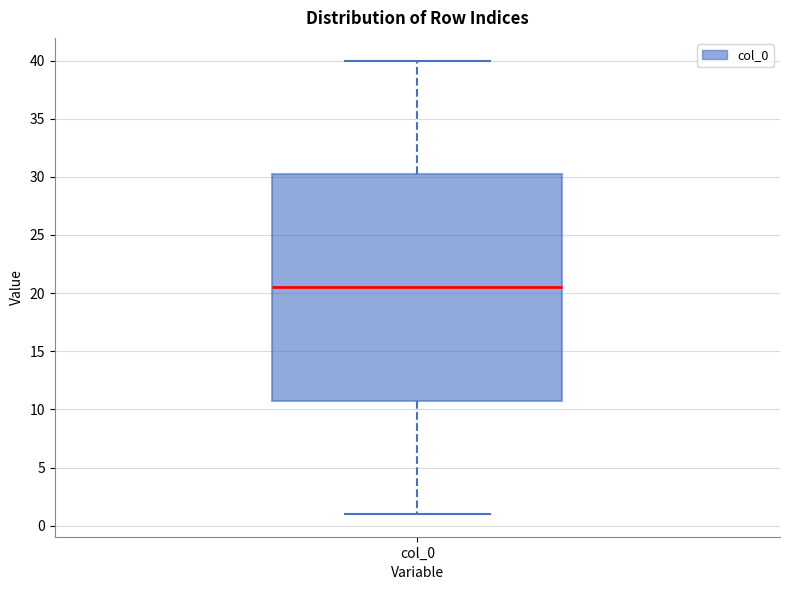

Where is the upper edge of the box for col_0 on the y-axis? The values are not printed on the chart, so give them approximately, as read against the axis.

30.5